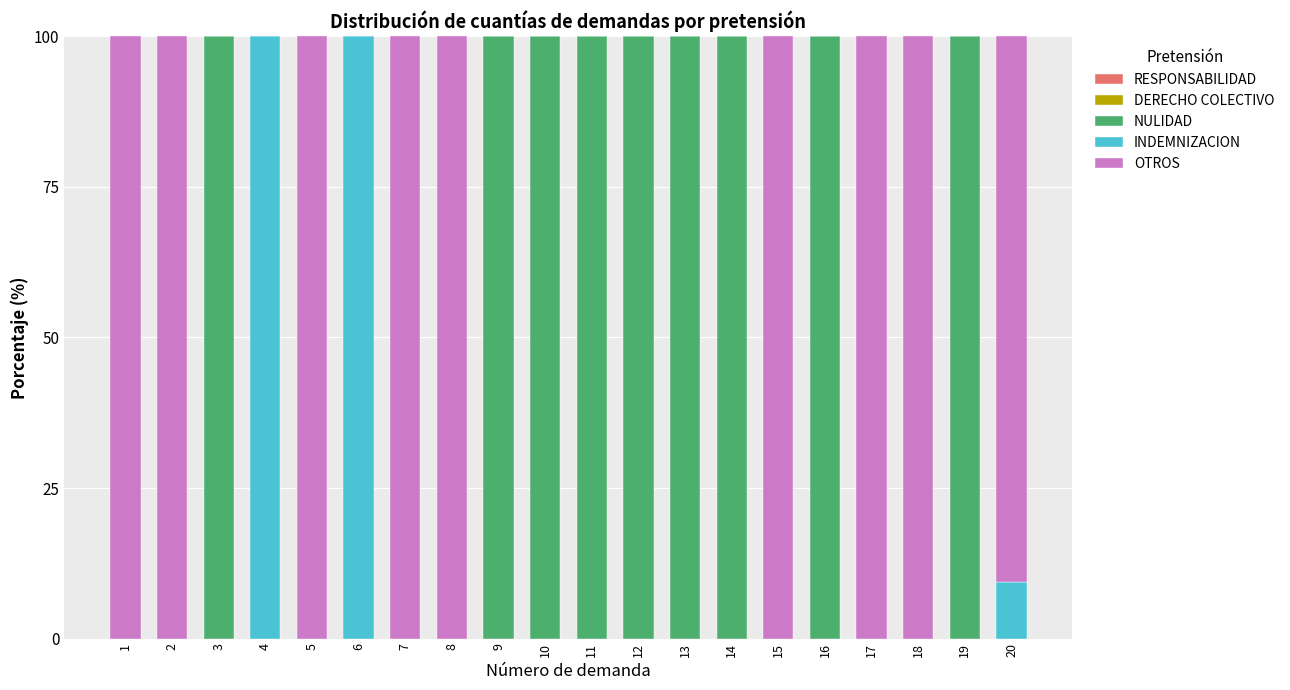

True or false: NULIDAD has a value of 0.0 at 6.

True